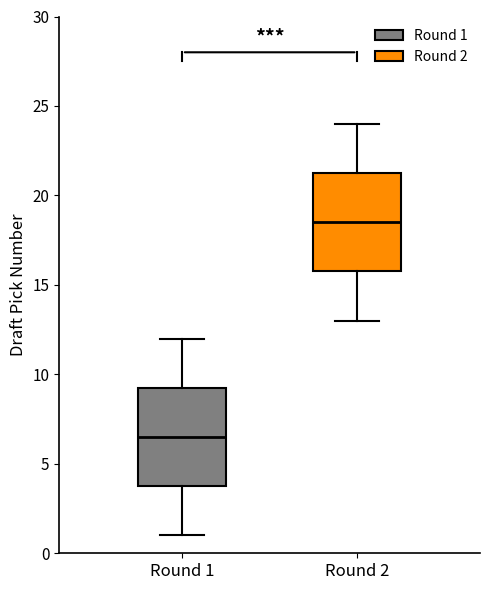

Reading left to right, read every box against the y-axis: the position of its median line, the range the box covers, and the ends of its whiskers. The values are not printed on the chart, so give them approximately, as read against the axis.

Round 1: median 6.5, box 4.0 to 9.5, whiskers 1.0 to 12.0
Round 2: median 18.5, box 16.0 to 21.5, whiskers 13.0 to 24.0